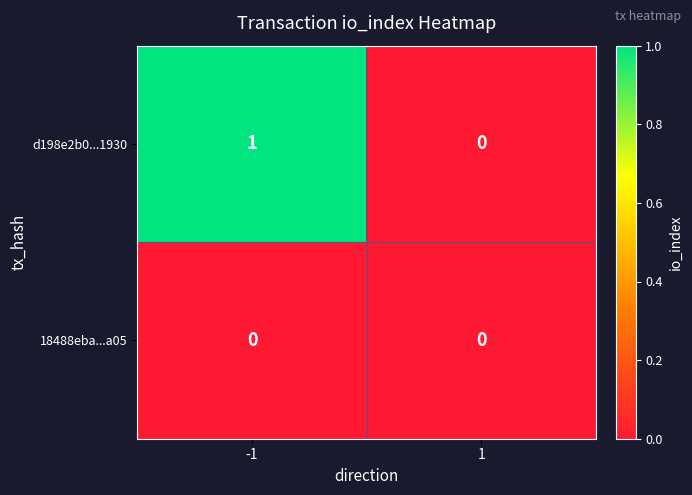

Rank the series by their maximum value, from highest to lowest.

d198e2b0...1930, 18488eba...a05